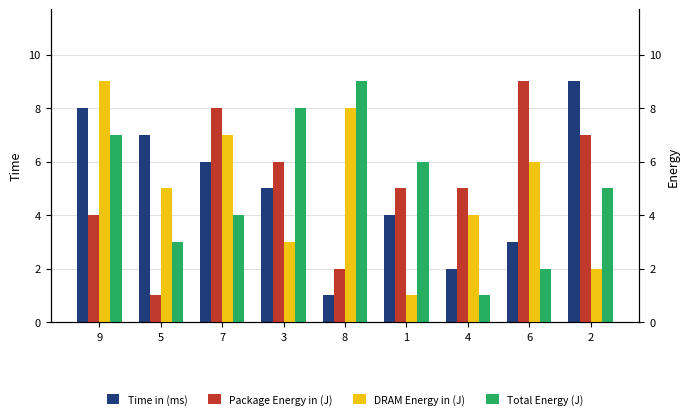

Rank the series by their maximum value, from lowest to highest.

Time in (ms), Package Energy in (J), DRAM Energy in (J), Total Energy (J)